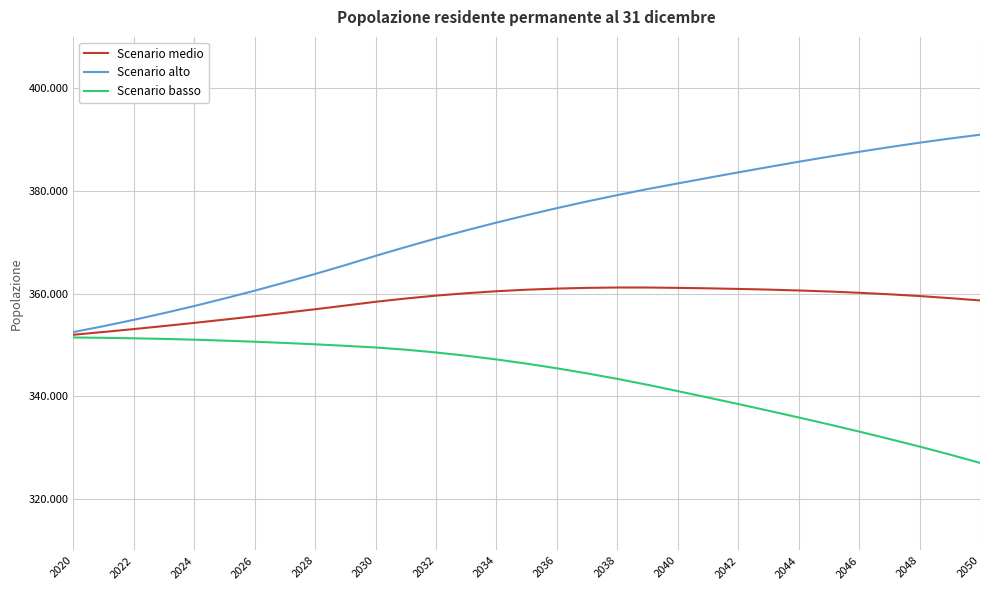

True or false: Scenario basso and Scenario alto intersect in this chart.

False